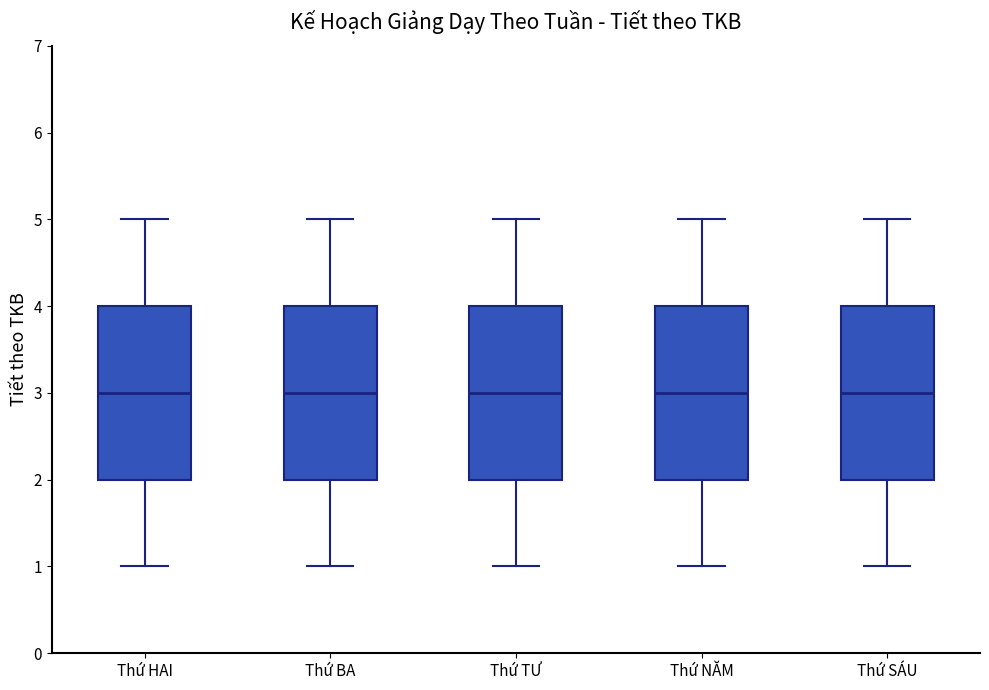

Reading left to right, transcribe this box plot: for each box, give where its median line is, the range the box spans, and where its two whiskers end, as read against the y-axis. The values are not printed on the chart, so give them approximately, as read against the axis.

Thứ HAI: median 3, box 2 to 4, whiskers 1 to 5
Thứ BA: median 3, box 2 to 4, whiskers 1 to 5
Thứ TƯ: median 3, box 2 to 4, whiskers 1 to 5
Thứ NĂM: median 3, box 2 to 4, whiskers 1 to 5
Thứ SÁU: median 3, box 2 to 4, whiskers 1 to 5